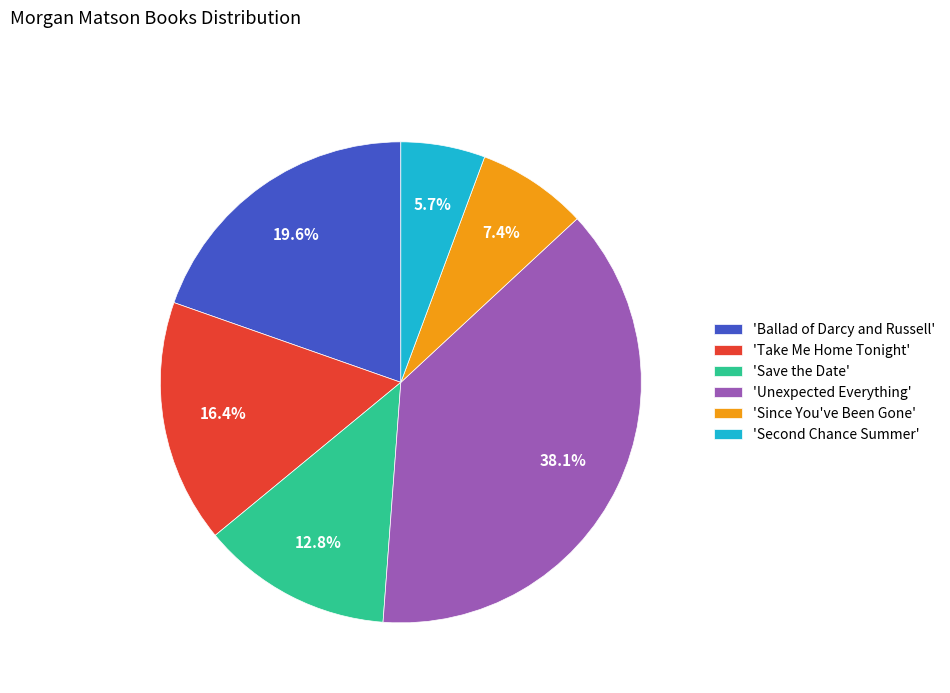

What percentage is NOT represented by 'Ballad of Darcy and Russell'?

80.4%